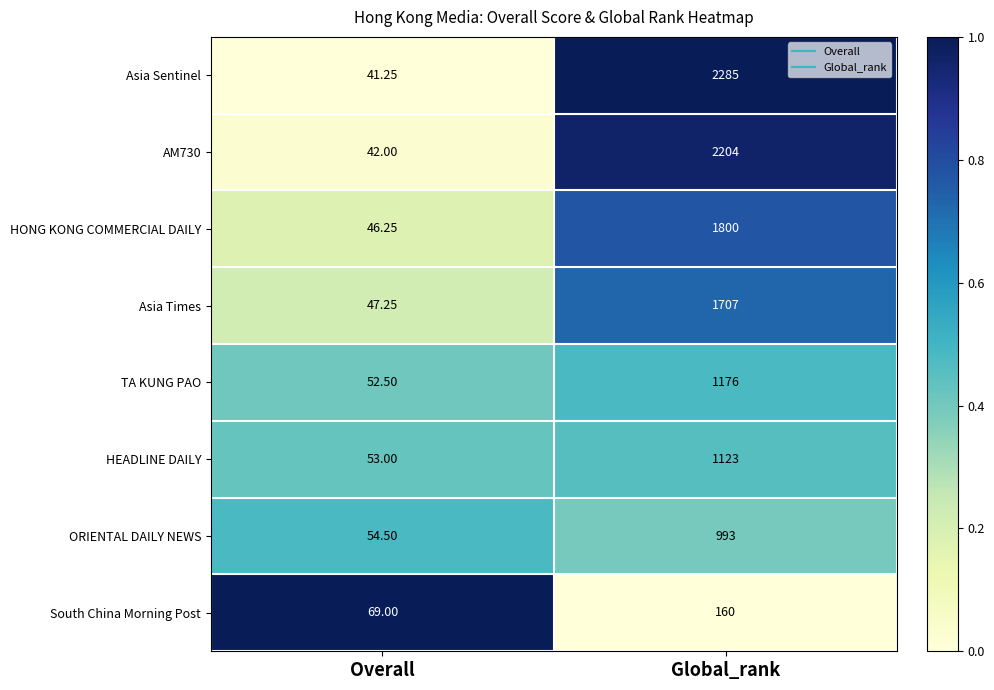

List the series in order of their peak value, lowest first.

South China Morning Post, ORIENTAL DAILY NEWS, HEADLINE DAILY, TA KUNG PAO, Asia Times, HONG KONG COMMERCIAL DAILY, AM730, Asia Sentinel